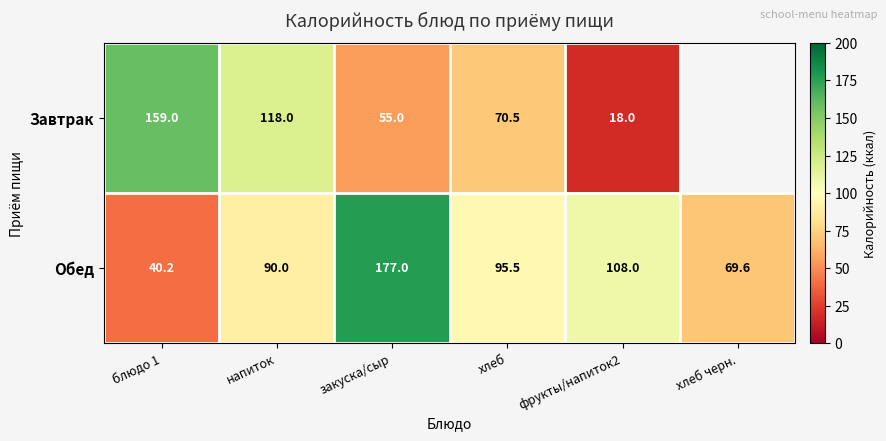

True or false: Обед has a value of 90.0 at напиток.

True